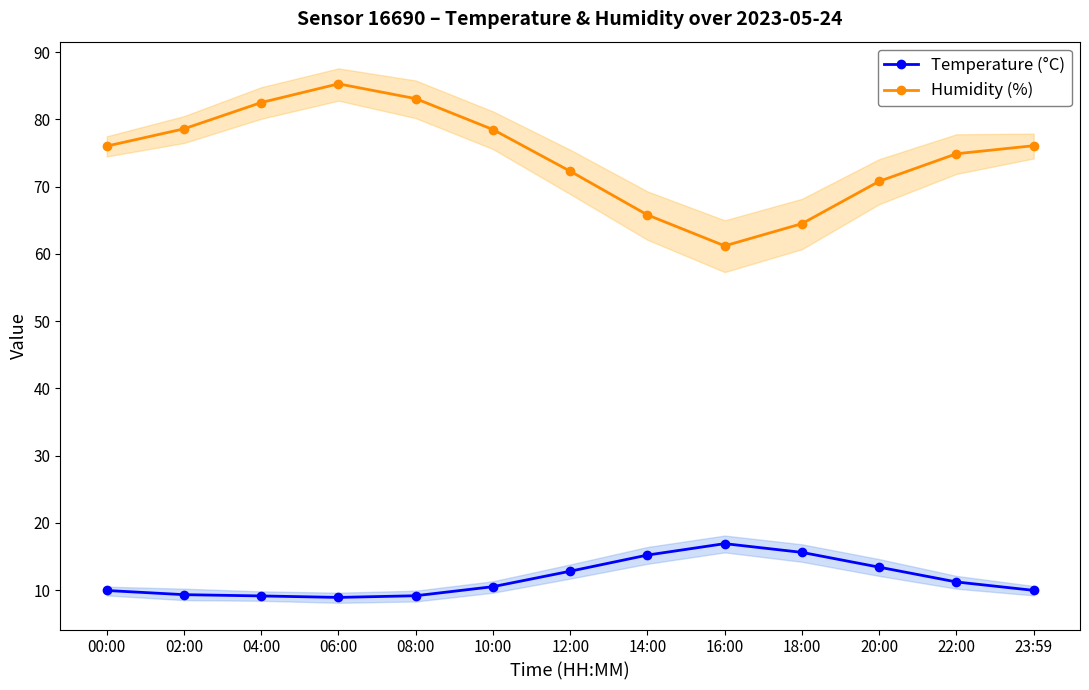

What is the value of the Temperature (°C) point at the 13th from the left?

9.9